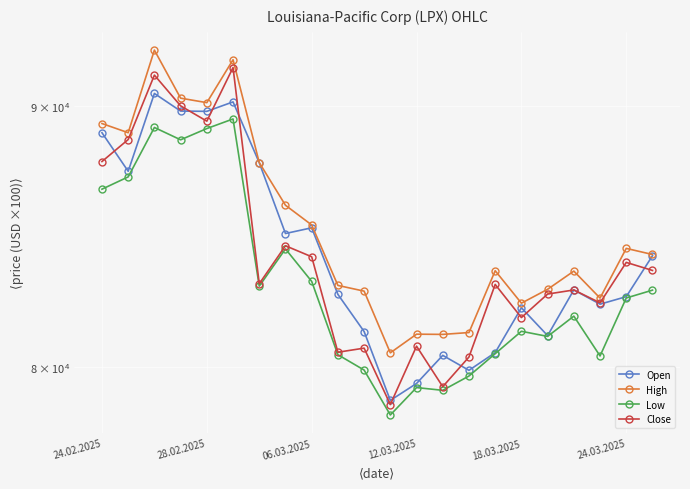

What is the difference between the maximum and minimum values in the High series?

11791